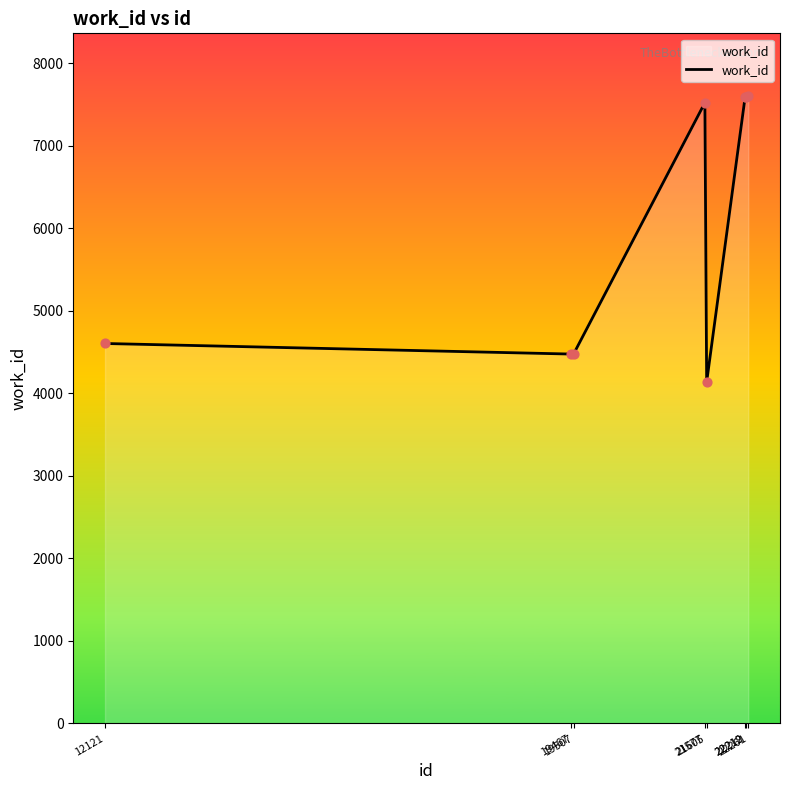

What is the change in value from 21605 to 22261?

+3464